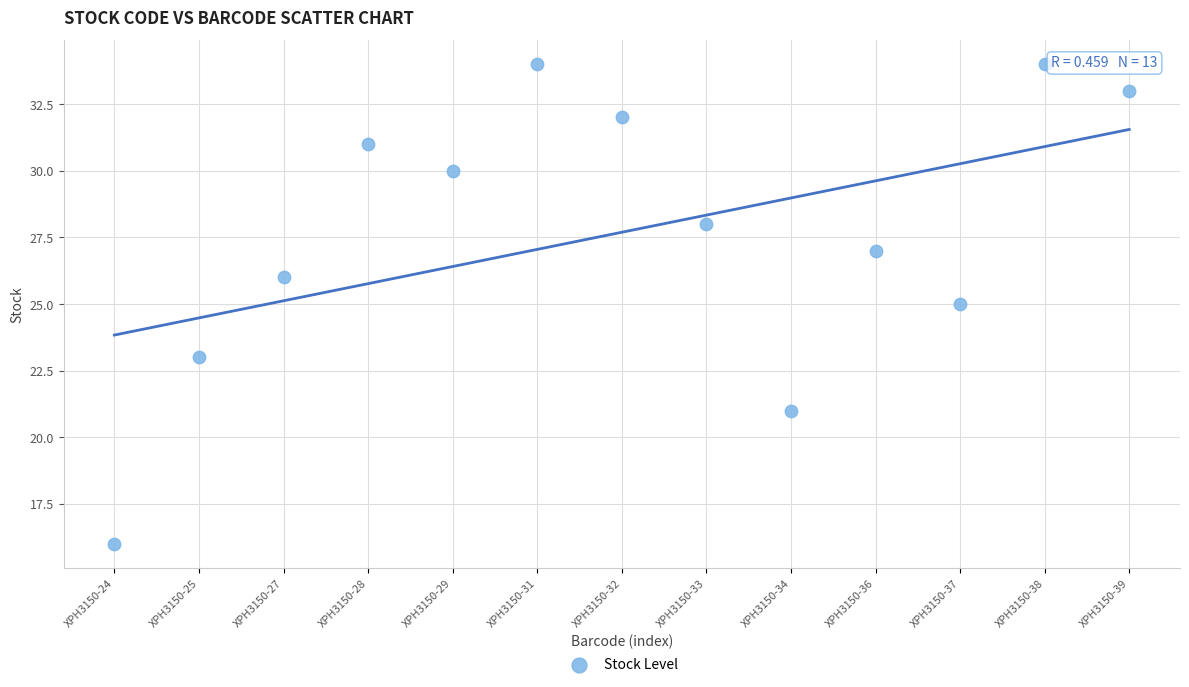

What is the range of Y values (max minus min)?

18